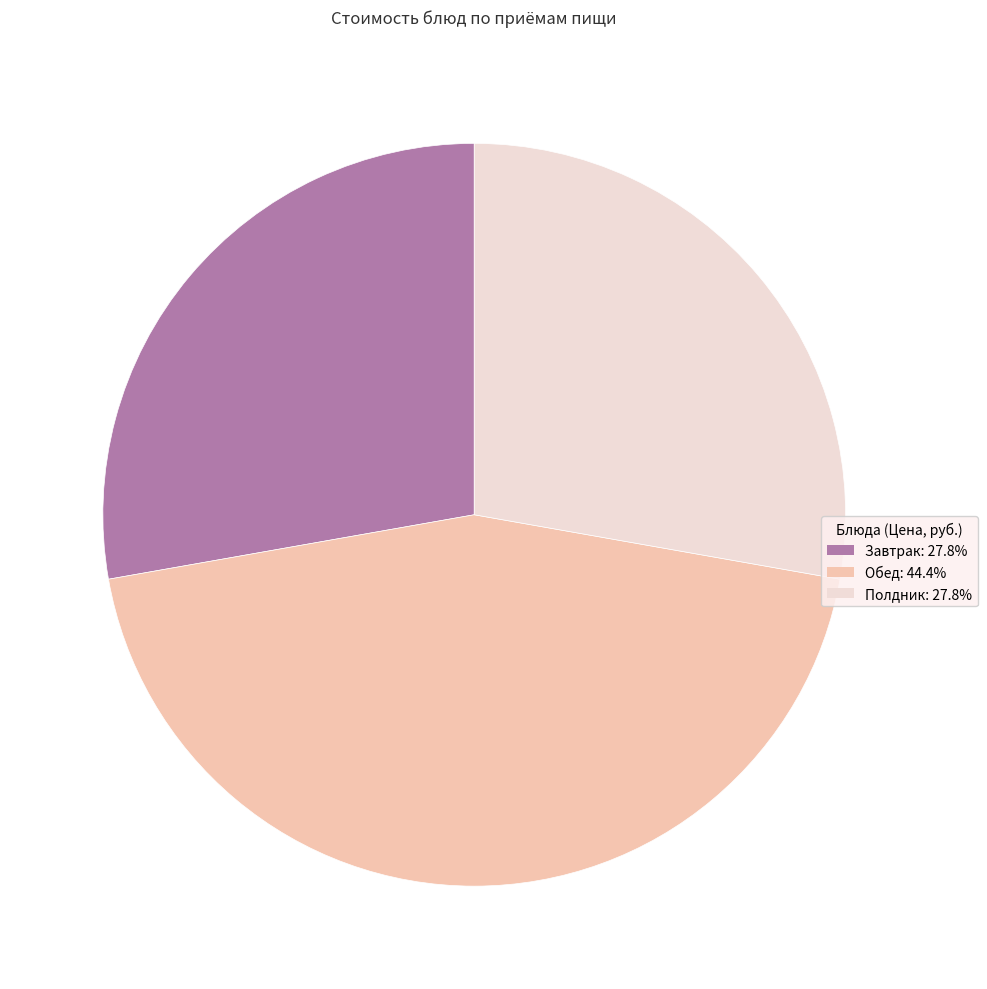

Is there a majority slice in this chart?

No